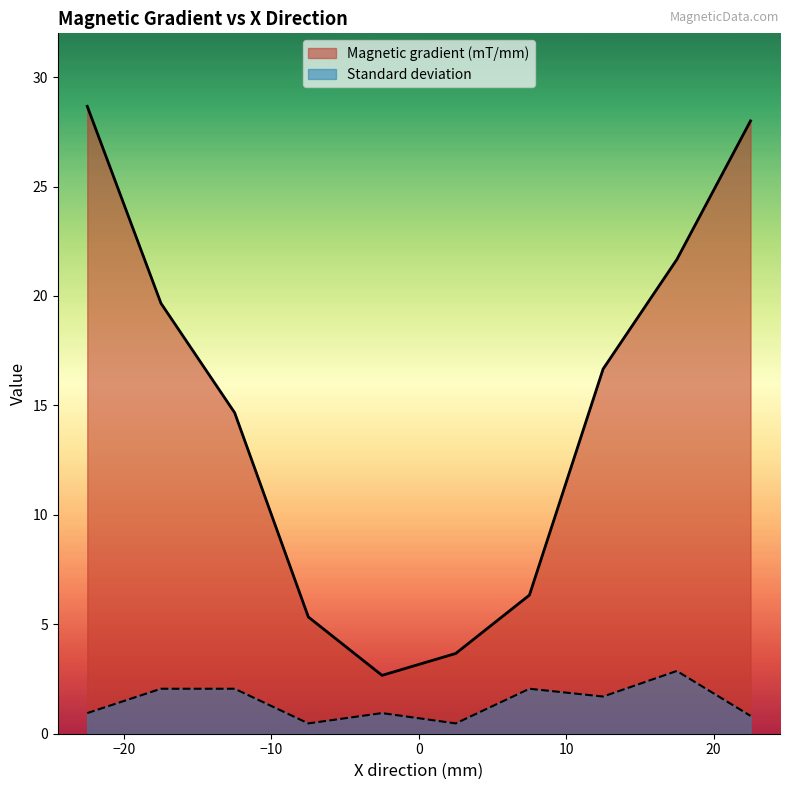

What is the label of the 10th point from the right?

-22.5